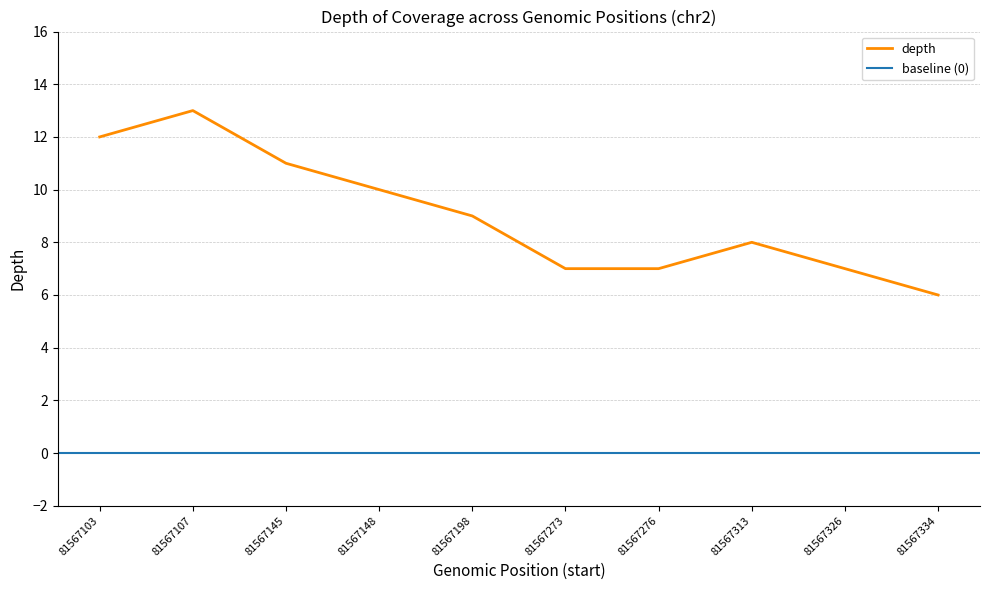

Reading left to right, what are all the values shown in this chart?

12	13	11	10	9	7	7	8	7	6